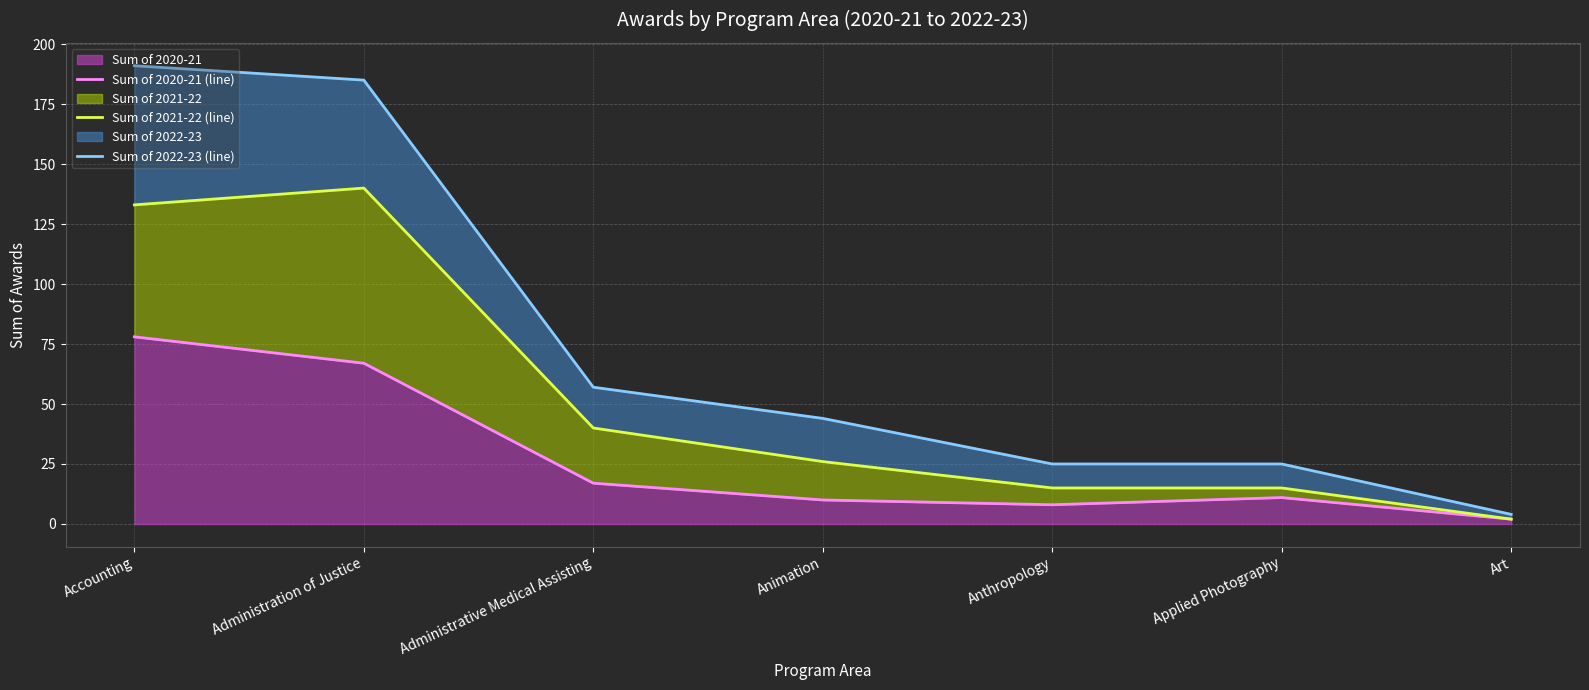

Is the value of Sum of 2021-22 (line) at Administration of Justice greater than the value of Sum of 2020-21 (line) at Animation?

Yes